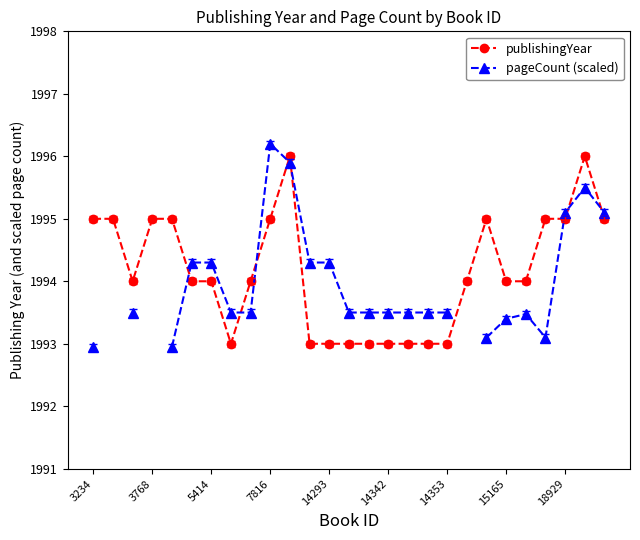

Which series ends up on top after the final intersection of pageCount (scaled) and publishingYear?

pageCount (scaled)